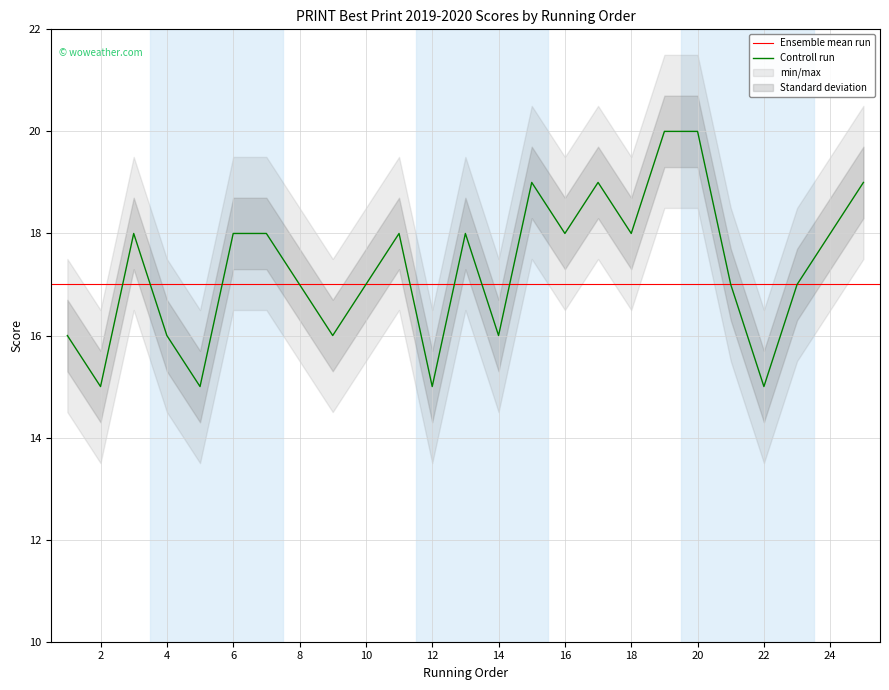

Reading left to right, list all the values displayed in this chart.

16	15	18	16	15	18	18	17	16	17	18	15	18	16	19	18	19	18	20	20	17	15	17	18	19